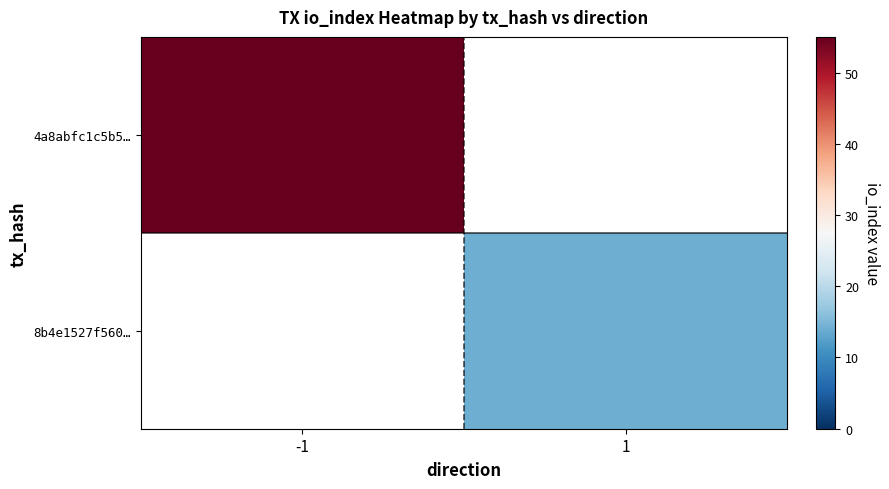

True or false: 4a8abfc1c5b5… has a value of 98.1 at -1.

False